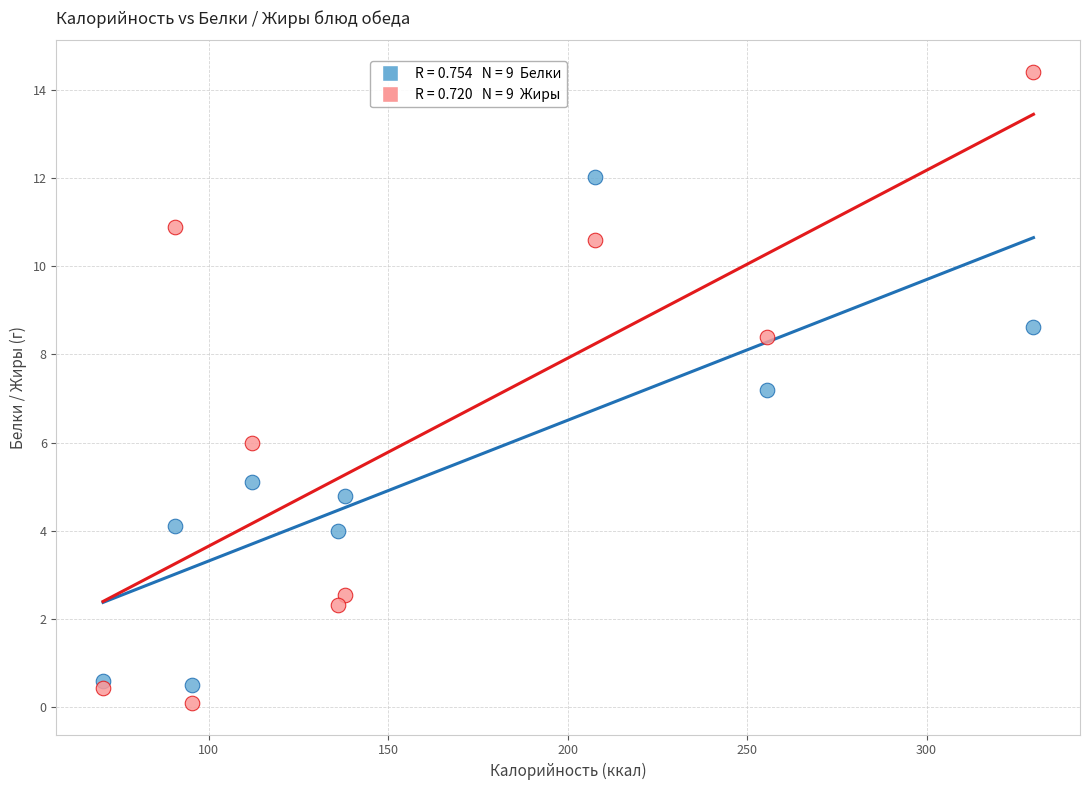

Across all series, what Y value is closest to 7?

7.2